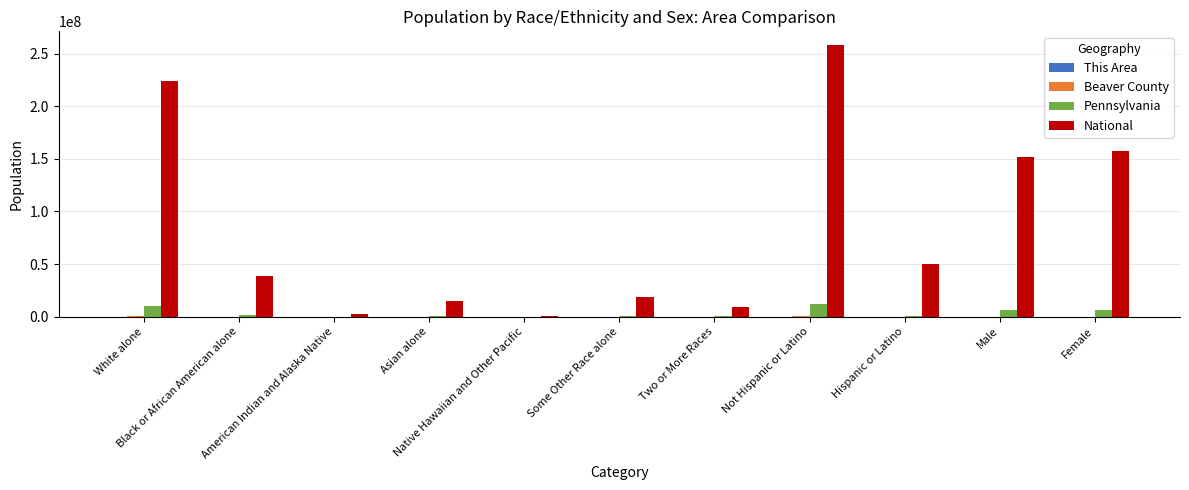

Which series has the largest total across all categories?

National